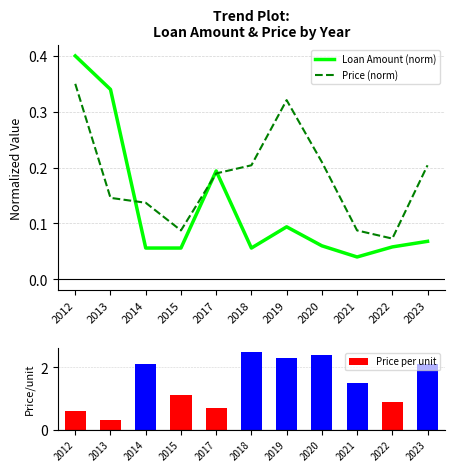

How many data points in Price per unit are above 1?

7